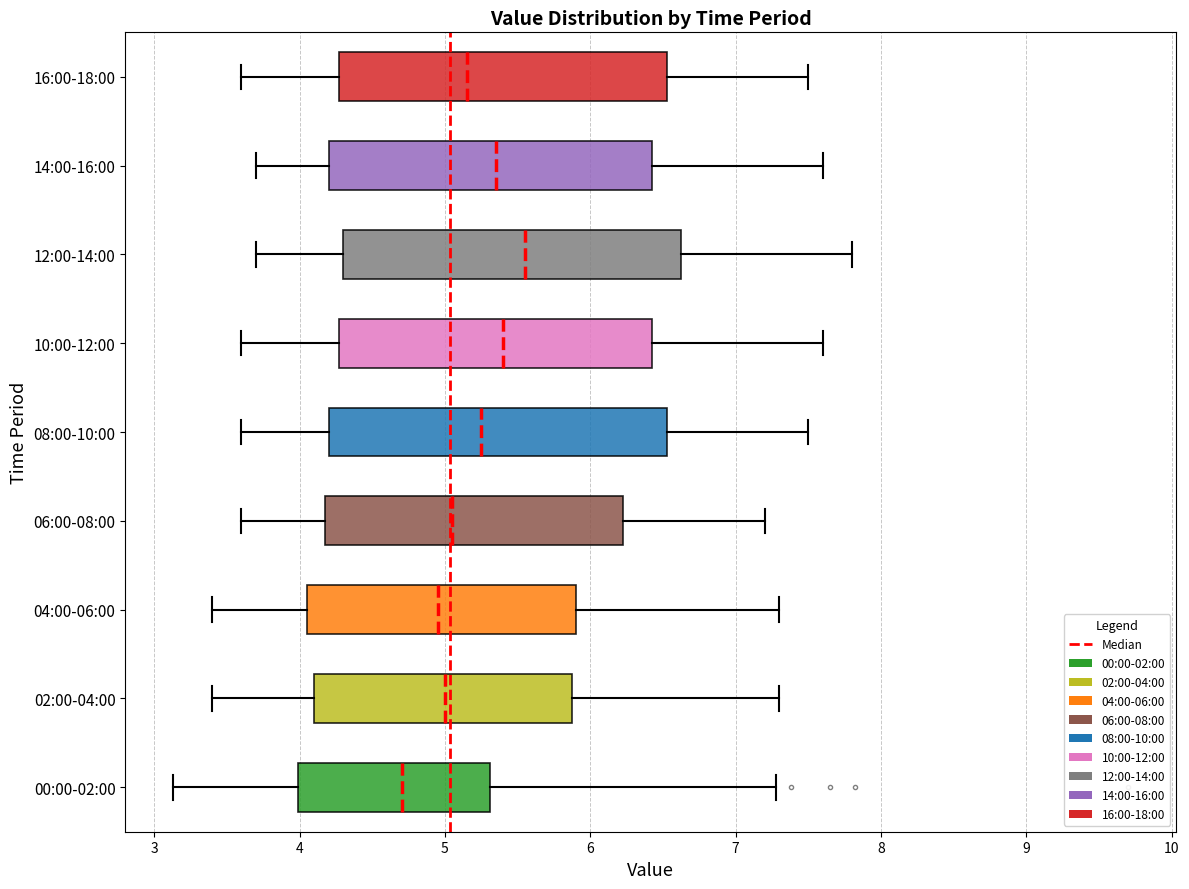

Reading bottom to top, transcribe this box plot: for each box, give where its median line is, the range the box spans, and where its two whiskers end, as read against the x-axis. The values are not printed on the chart, so give them approximately, as read against the axis.

00:00-02:00: median 4.7, box 4.0 to 5.3, whiskers 3.1 to 7.3
02:00-04:00: median 5.0, box 4.1 to 5.9, whiskers 3.4 to 7.3
04:00-06:00: median 5.0, box 4.1 to 5.9, whiskers 3.4 to 7.3
06:00-08:00: median 5.1, box 4.2 to 6.2, whiskers 3.6 to 7.2
08:00-10:00: median 5.3, box 4.2 to 6.5, whiskers 3.6 to 7.5
10:00-12:00: median 5.4, box 4.3 to 6.4, whiskers 3.6 to 7.6
12:00-14:00: median 5.6, box 4.3 to 6.6, whiskers 3.7 to 7.8
14:00-16:00: median 5.4, box 4.2 to 6.4, whiskers 3.7 to 7.6
16:00-18:00: median 5.2, box 4.3 to 6.5, whiskers 3.6 to 7.5